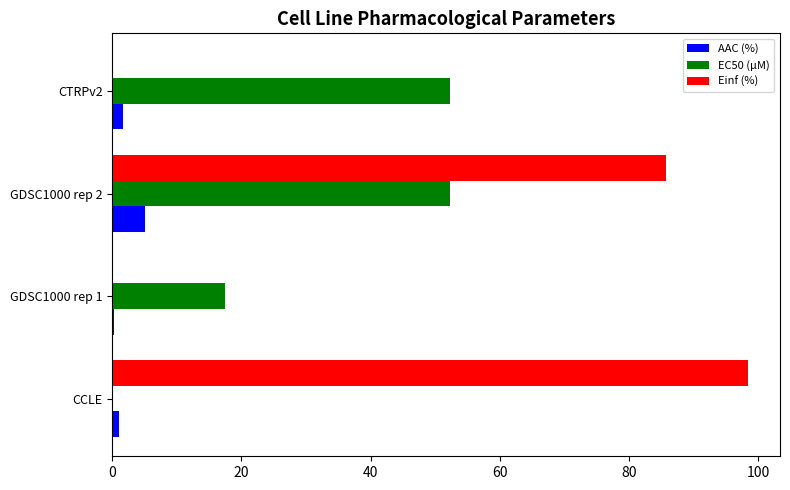

How many distinct data groups are displayed?

3